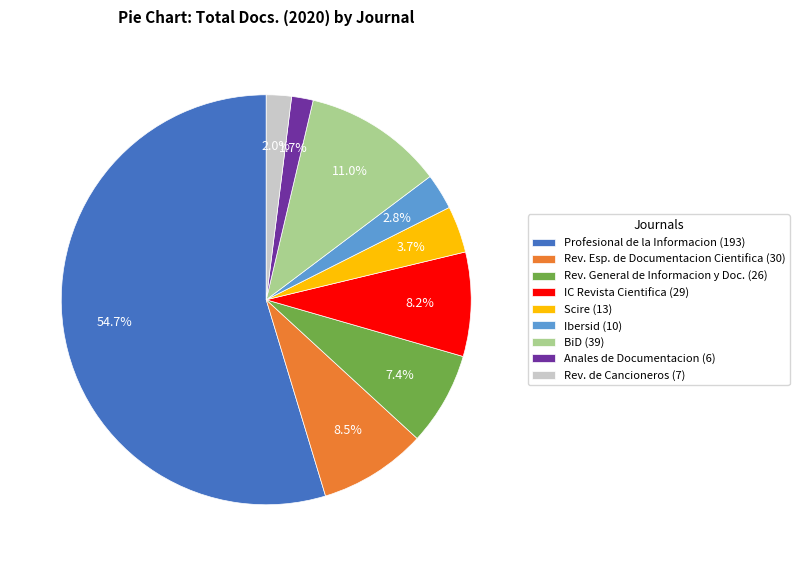

How much of the chart is everything except Anales de Documentacion (6)?

98.3%